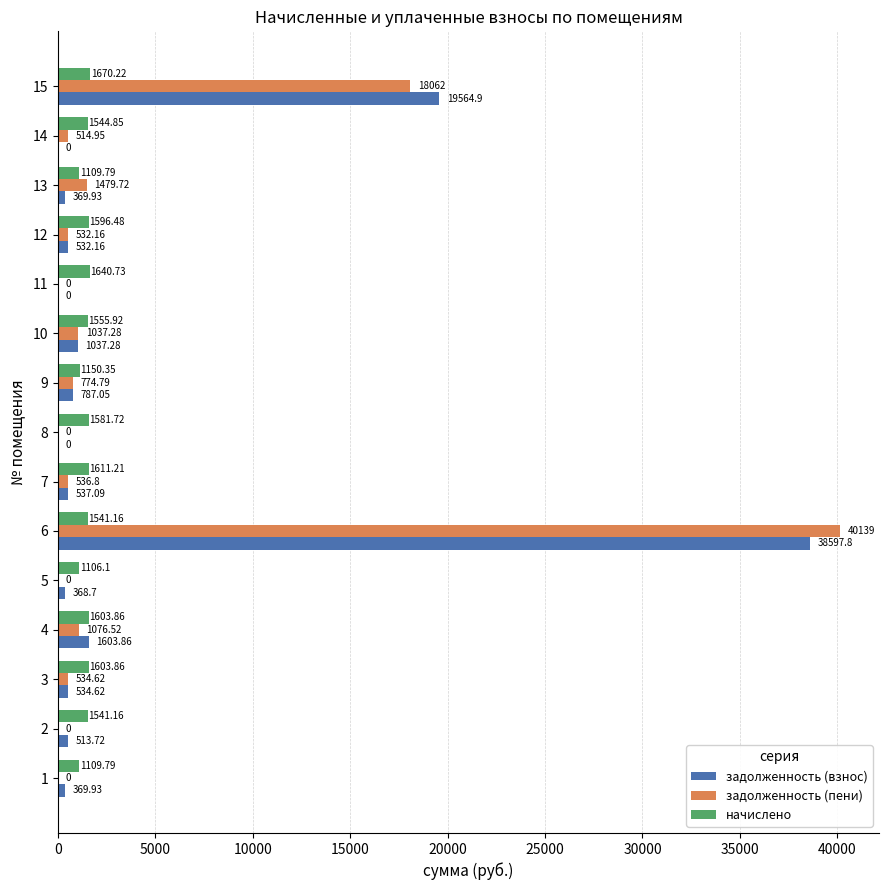

How many data points does each series have?

15